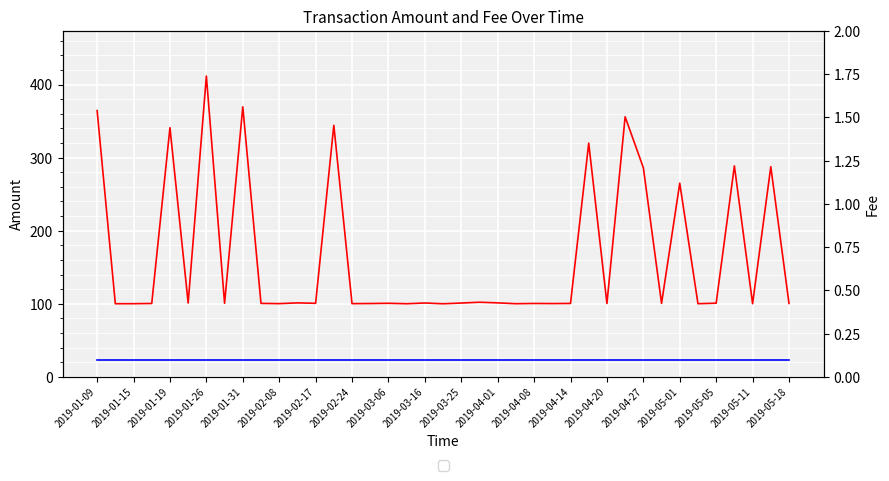

How many lines are shown in the chart?

2